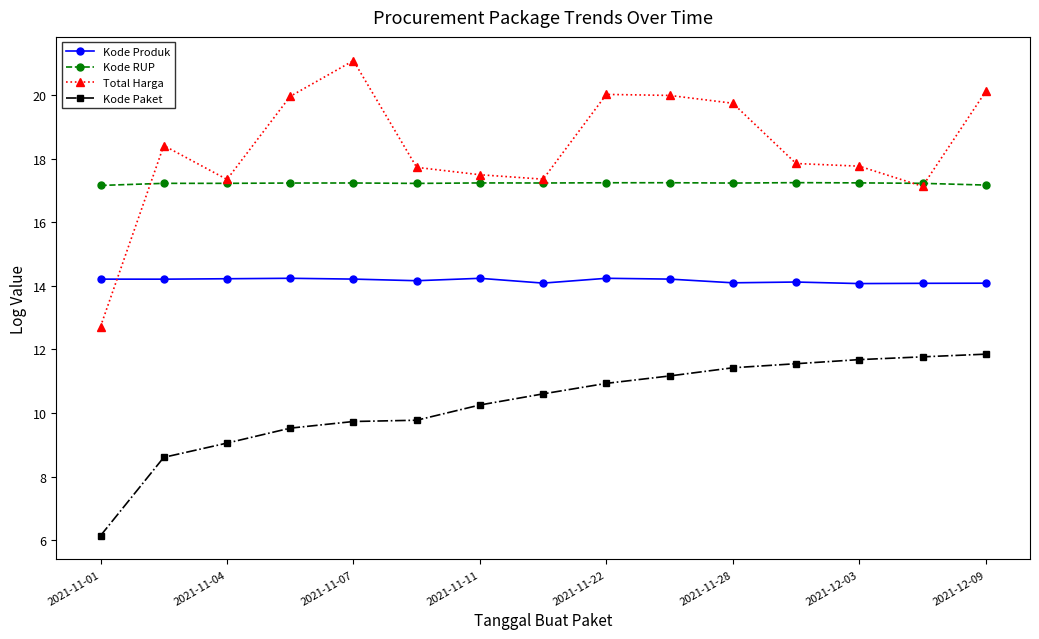

Rank the series by their maximum value, from lowest to highest.

Kode Paket, Kode Produk, Kode RUP, Total Harga